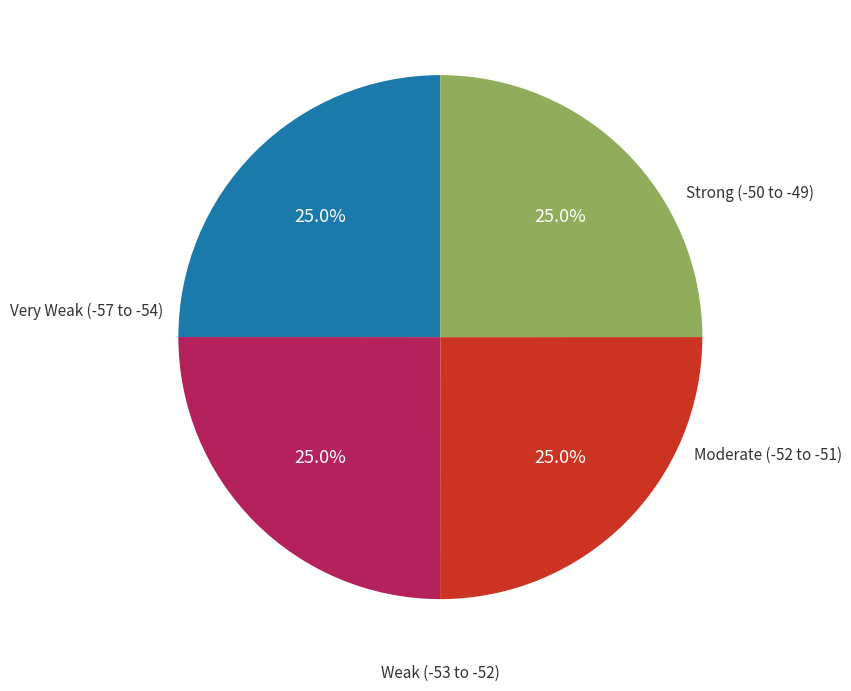

Is there a majority slice in this chart?

No